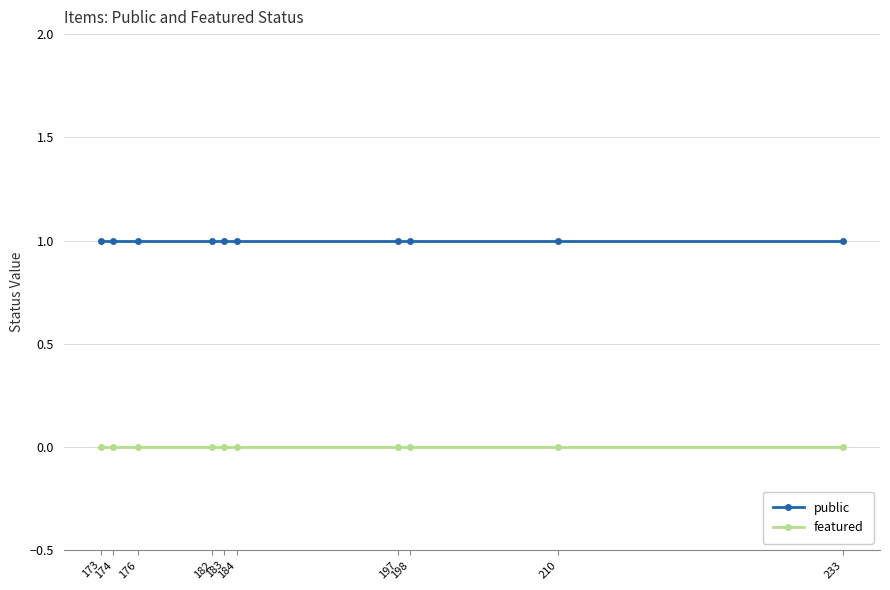

True or false: featured and public cross at least once.

False